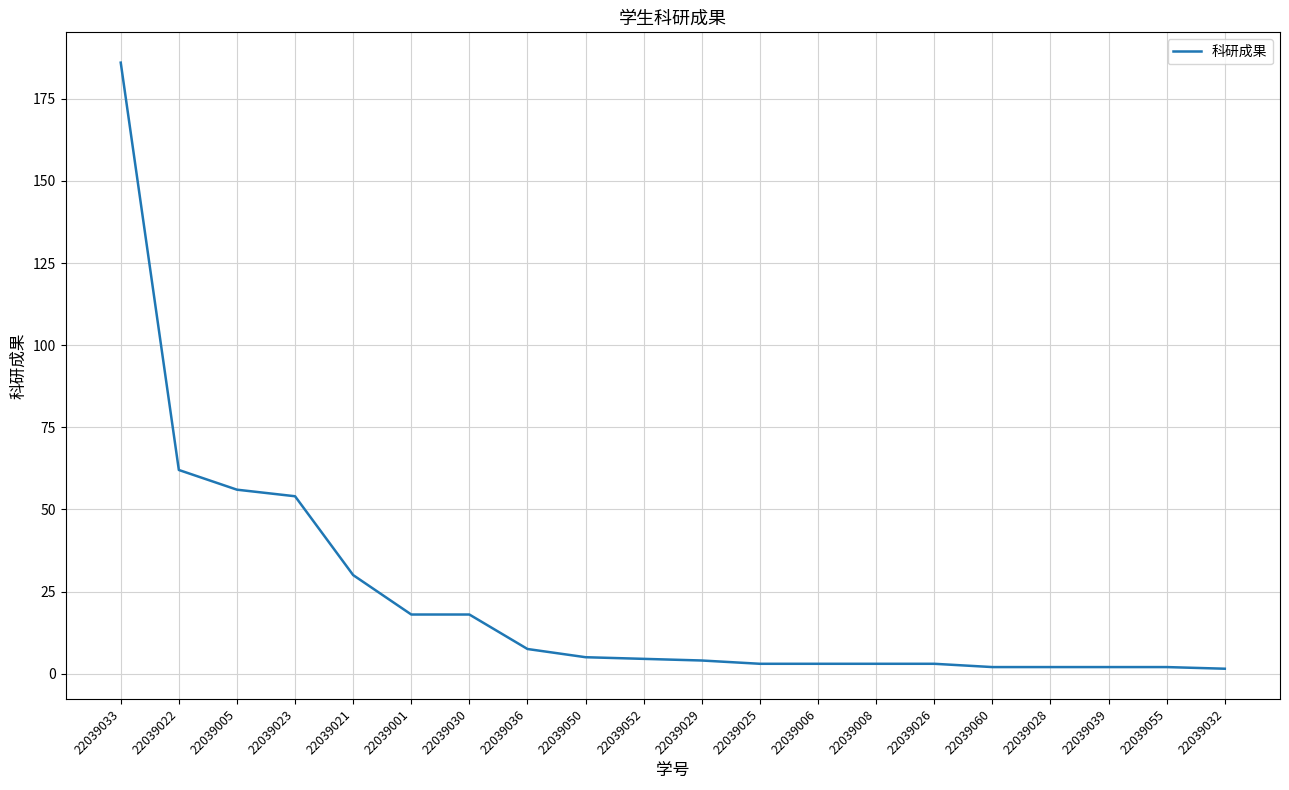

True or false: the data shows 10.6 at 22039001.

False